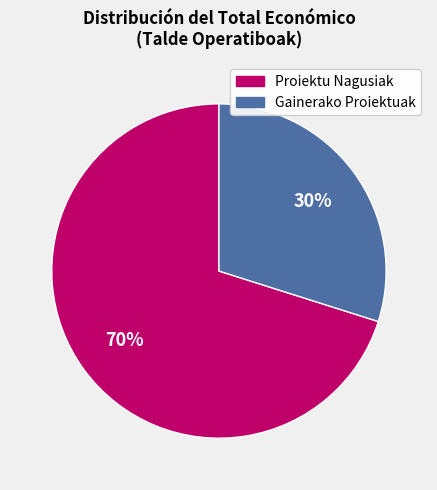

To the nearest percent, what is the average slice percentage?

50%